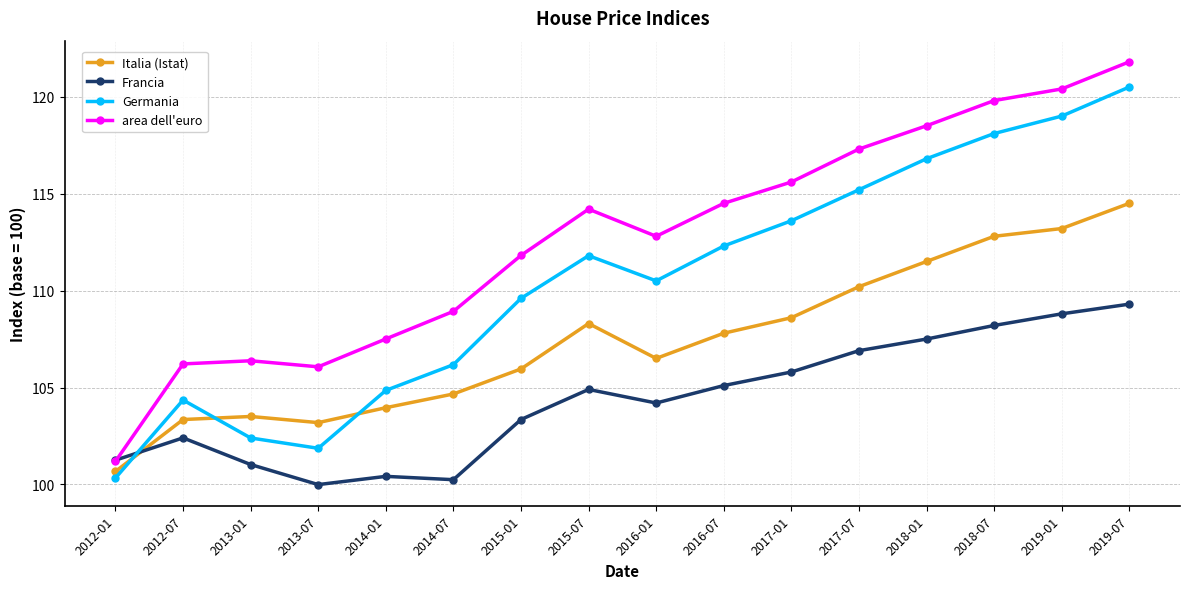

How many times do Francia and area dell'euro cross each other?

1